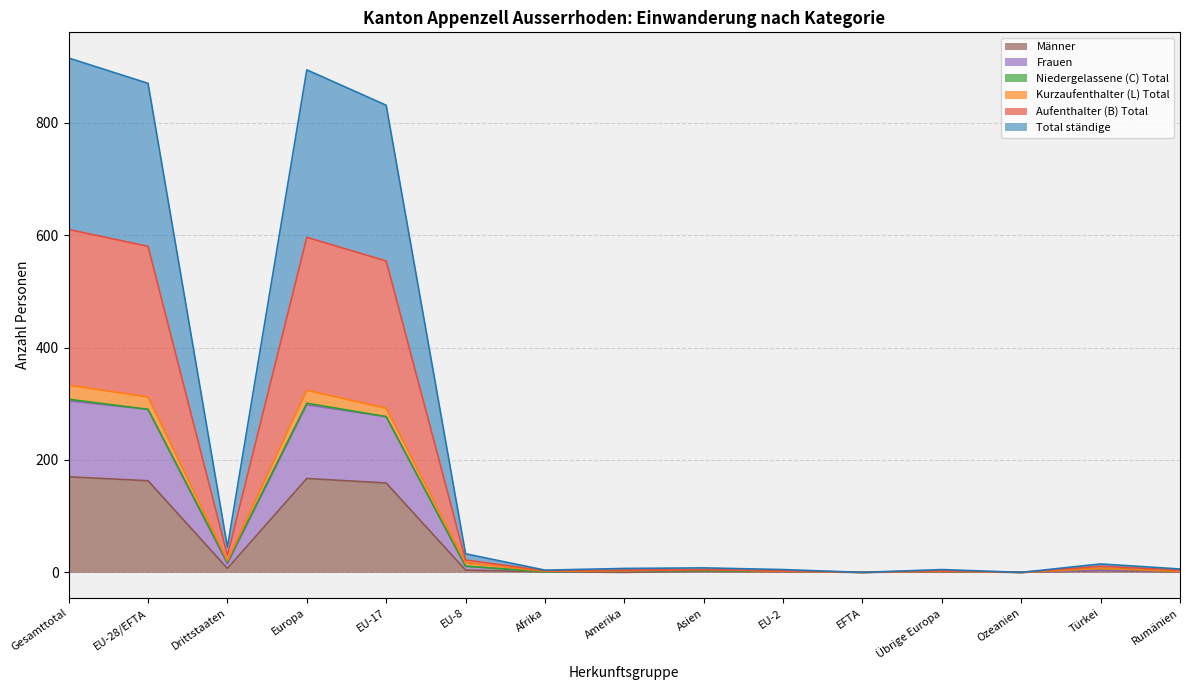

At Afrika, list the series in order from largest to smallest.

Männer, Frauen, Aufenthalter (B) Total, Total ständige